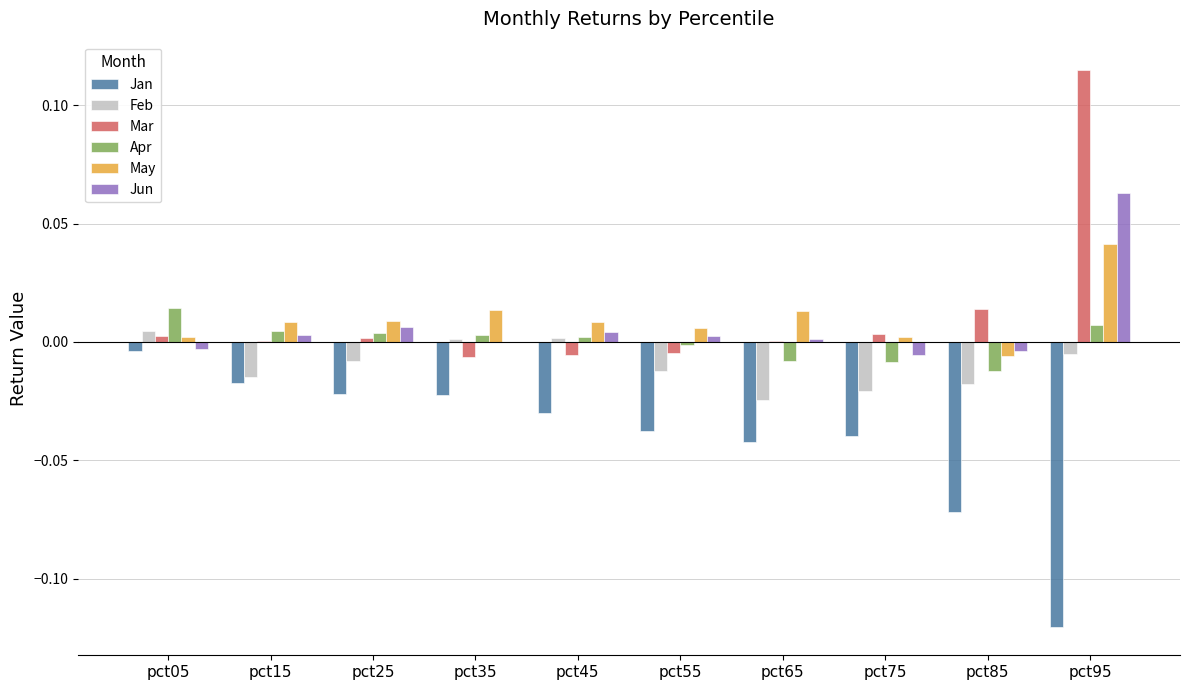

The Feb series shows -0.0 at pct15. True or false?

True